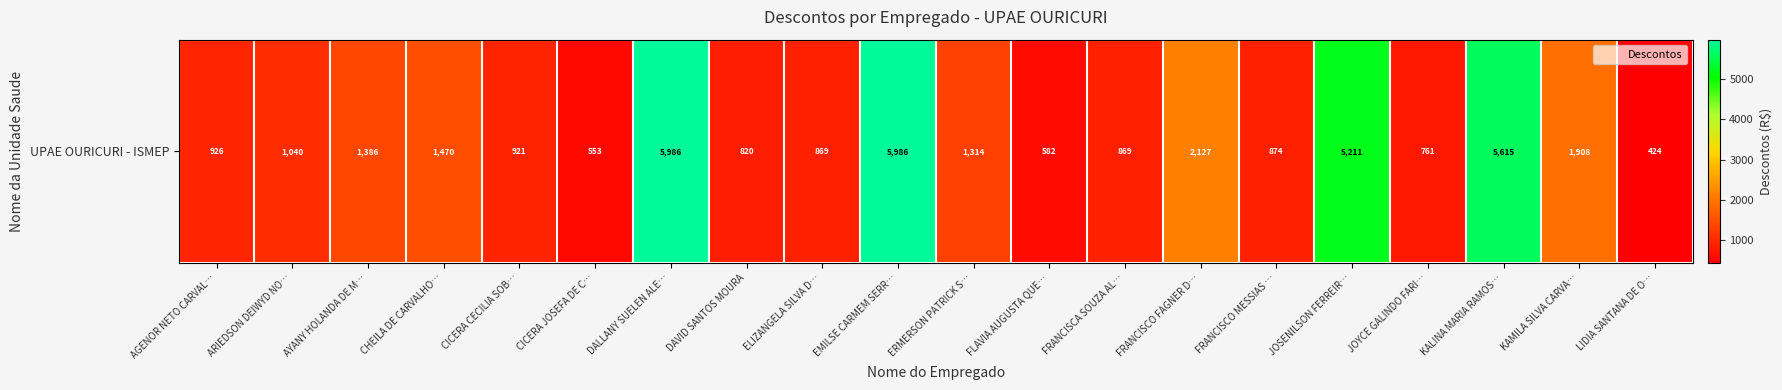

What is the difference between the values at JOSENILSON FERREIR… and EMILSE CARMEM SERR…?

774.3